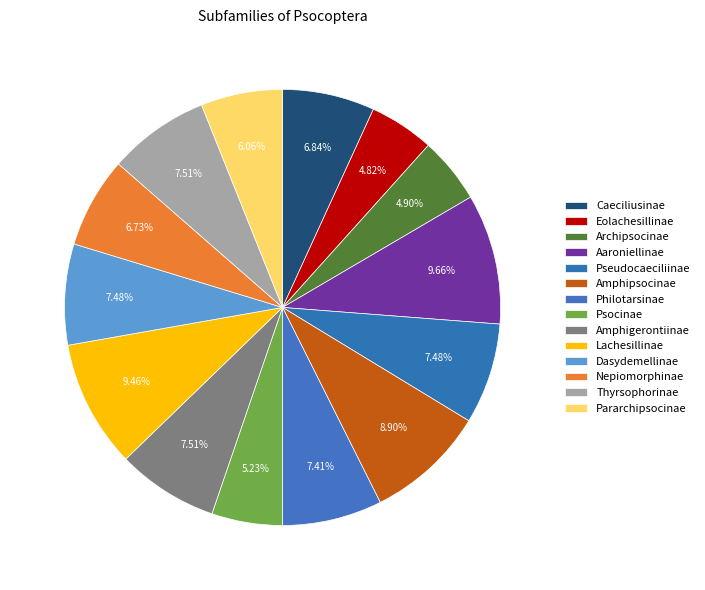

Do Amphigerontiinae and Caeciliusinae together represent more than half of the pie?

No